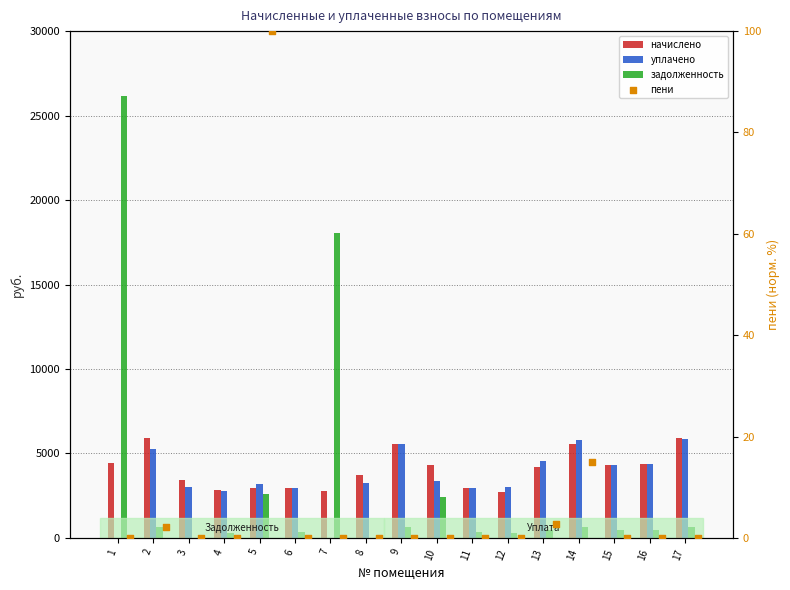

Is the value of уплачено at 4 greater than the value of задолженность at 15?

Yes